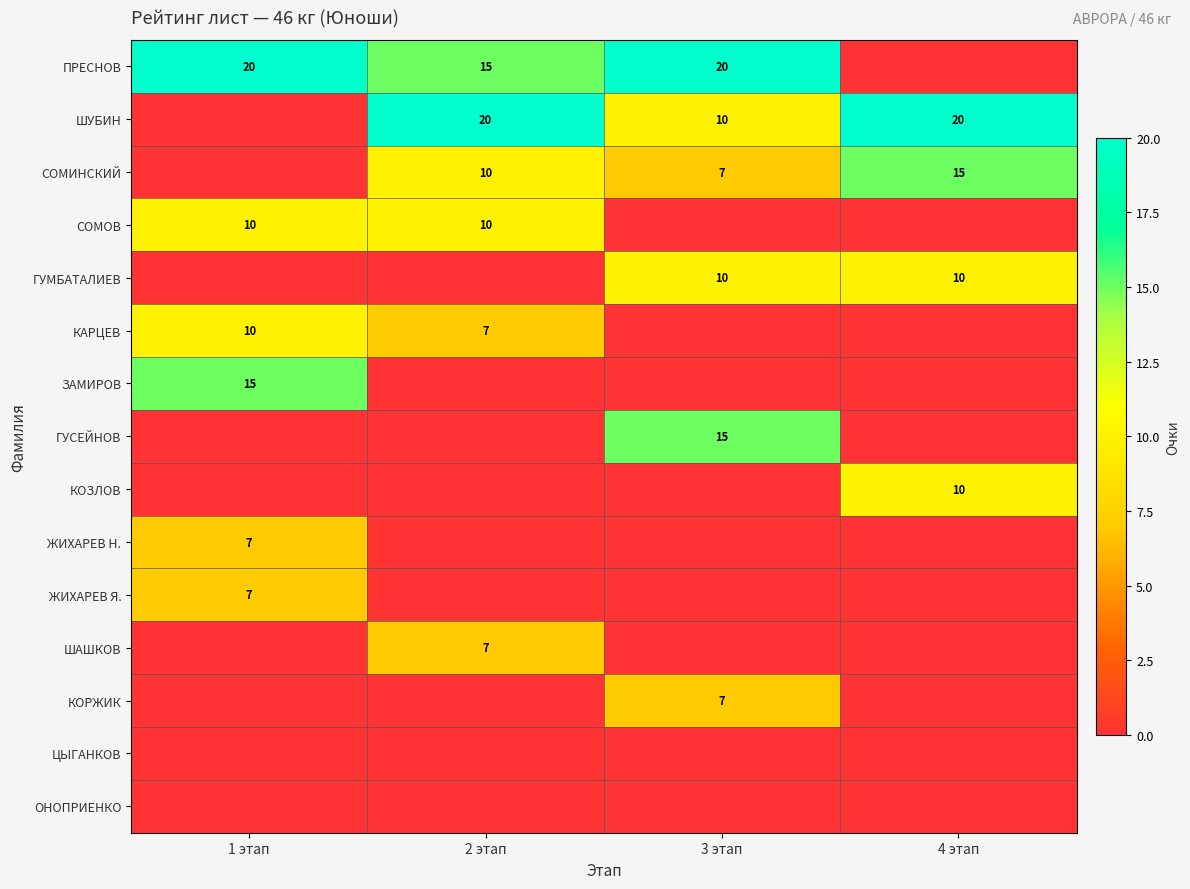

At which category does the chart reach its minimum across all series?

4 этап